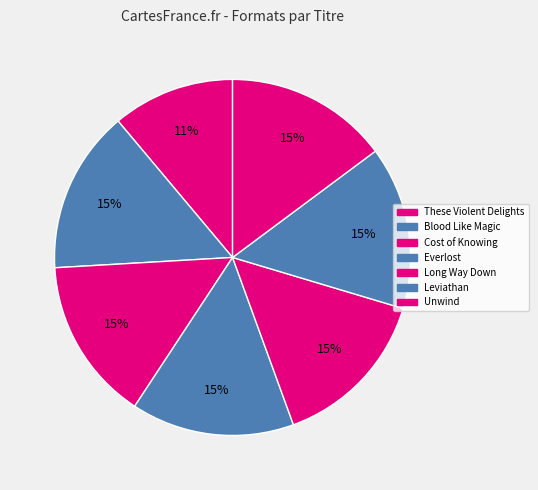

Is the sum of Blood Like Magic and Long Way Down greater than half?

No